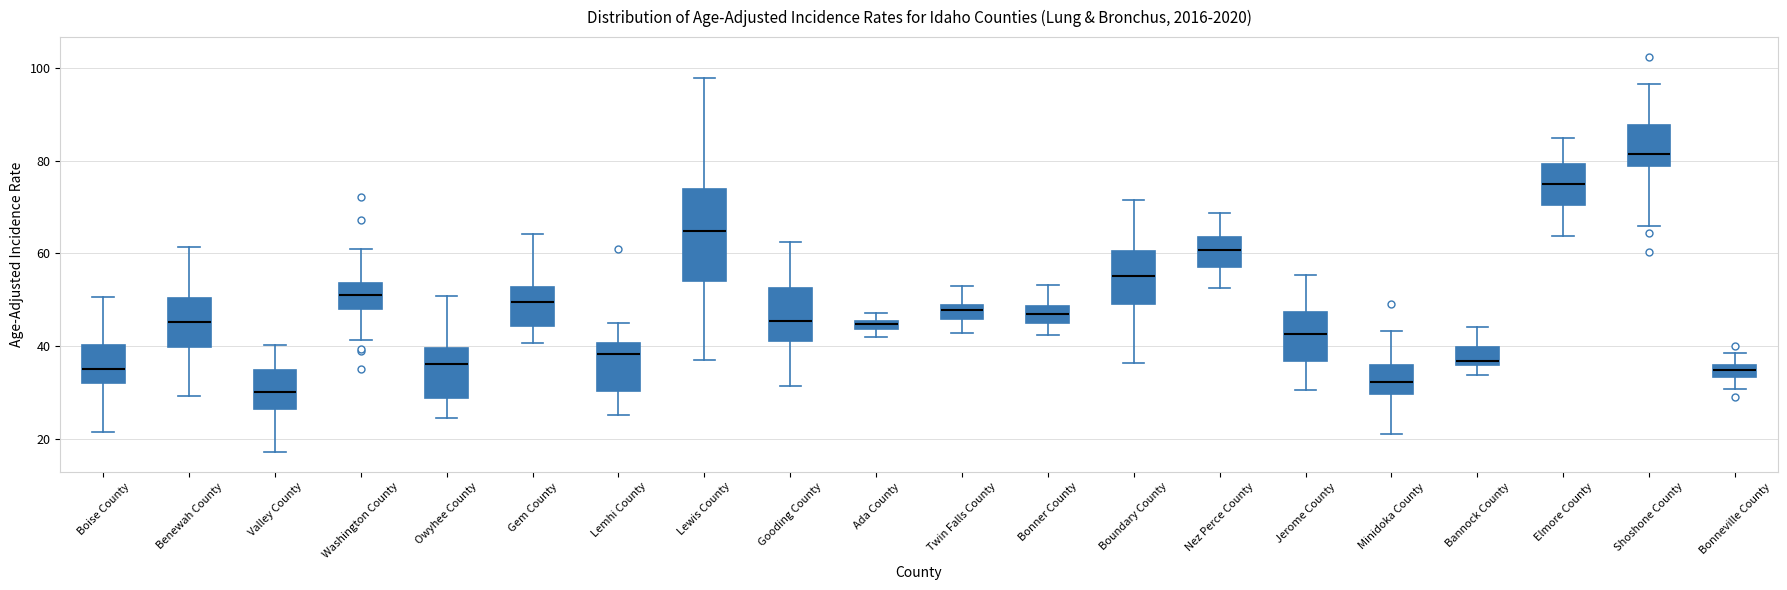

Where does the median line of the box for Minidoka County sit on the y-axis? The values are not printed on the chart, so give them approximately, as read against the axis.

32